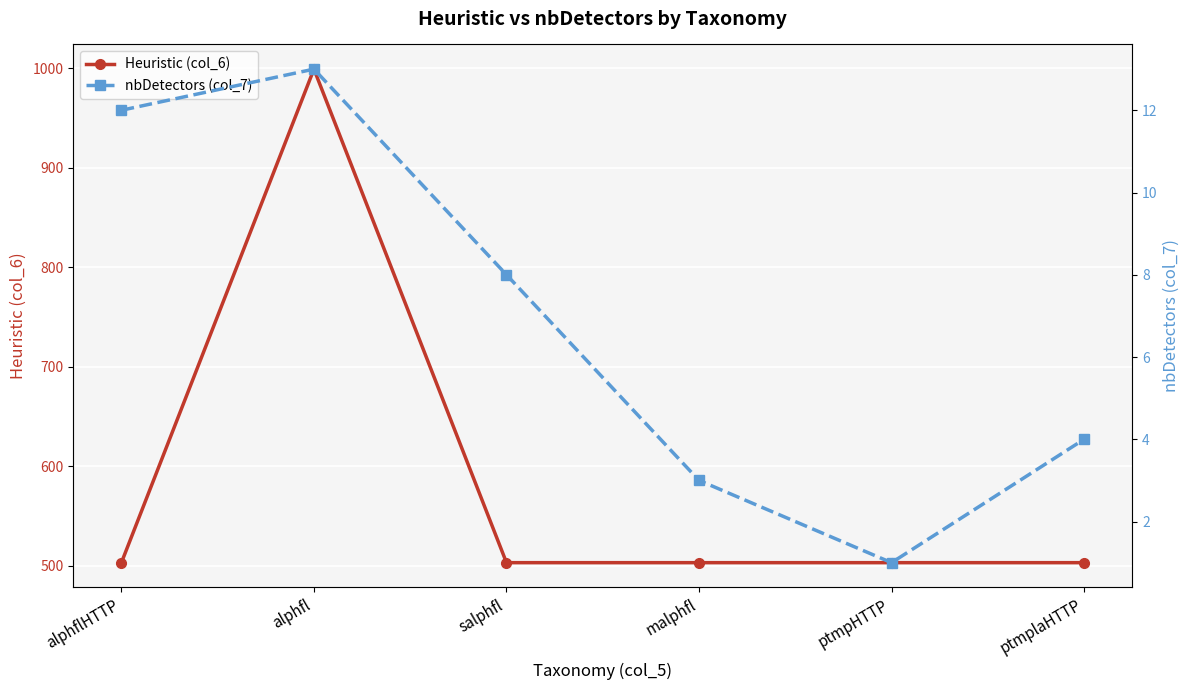

What is the value of the nbDetectors (col_7) point at the 1st from the left?

12